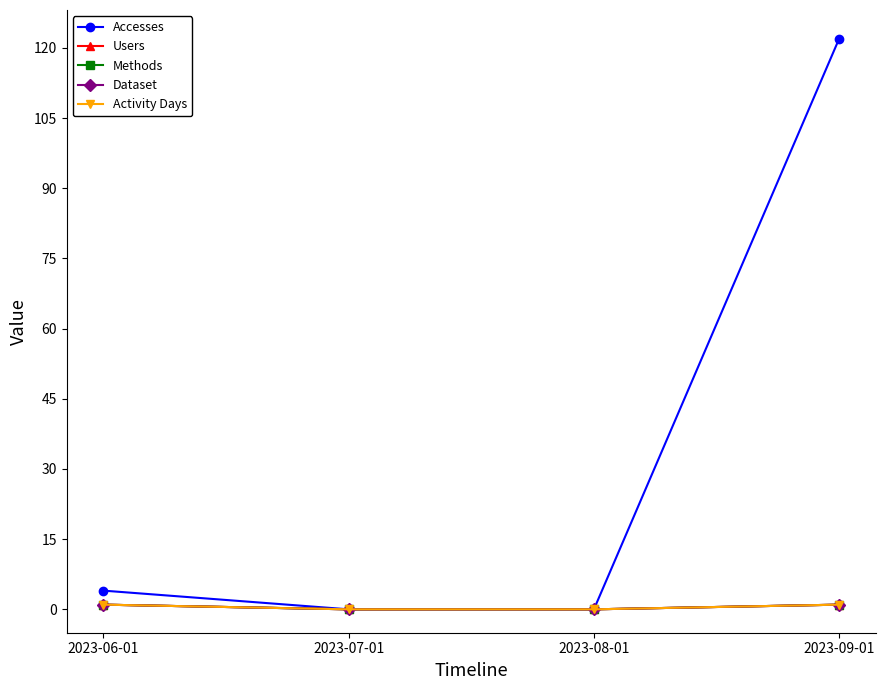

Between 2023-07-01 and 2023-09-01, which is larger?

2023-09-01